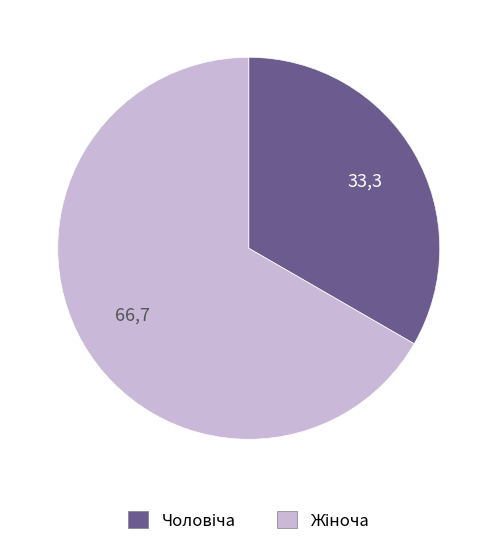

Is there a majority slice in this chart?

Yes